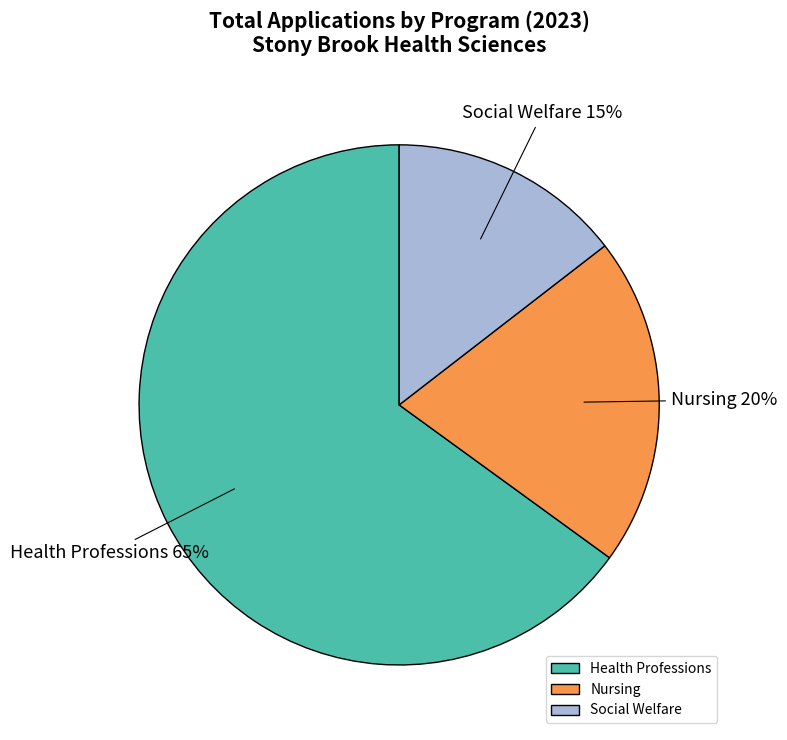

Count the number of slices in the pie.

3